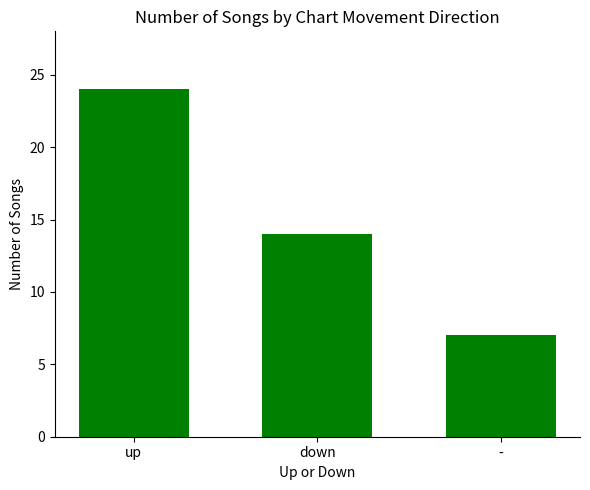

What is the average value?

15